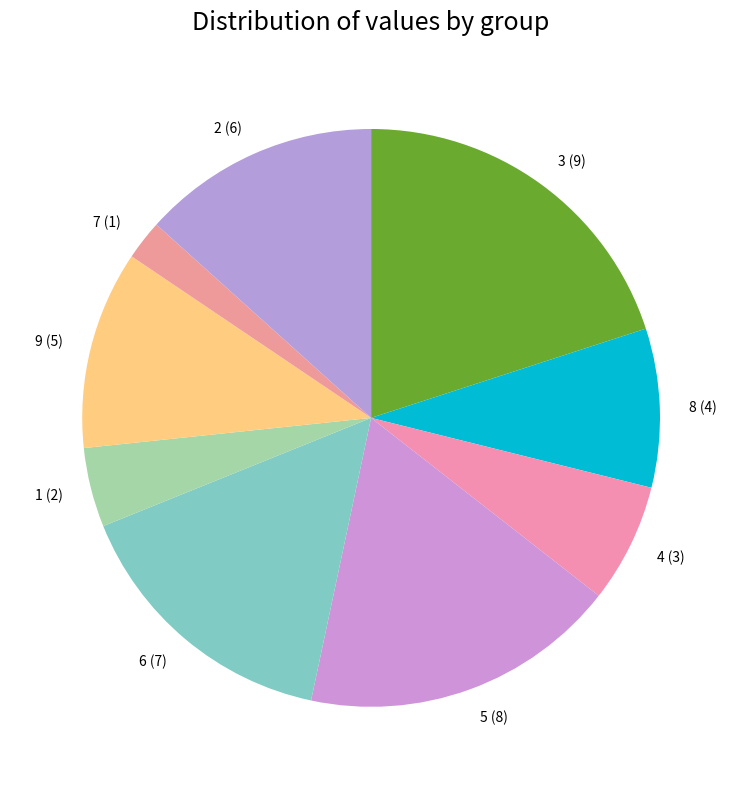

Between 9 (5) and 4 (3), which is larger?

9 (5)